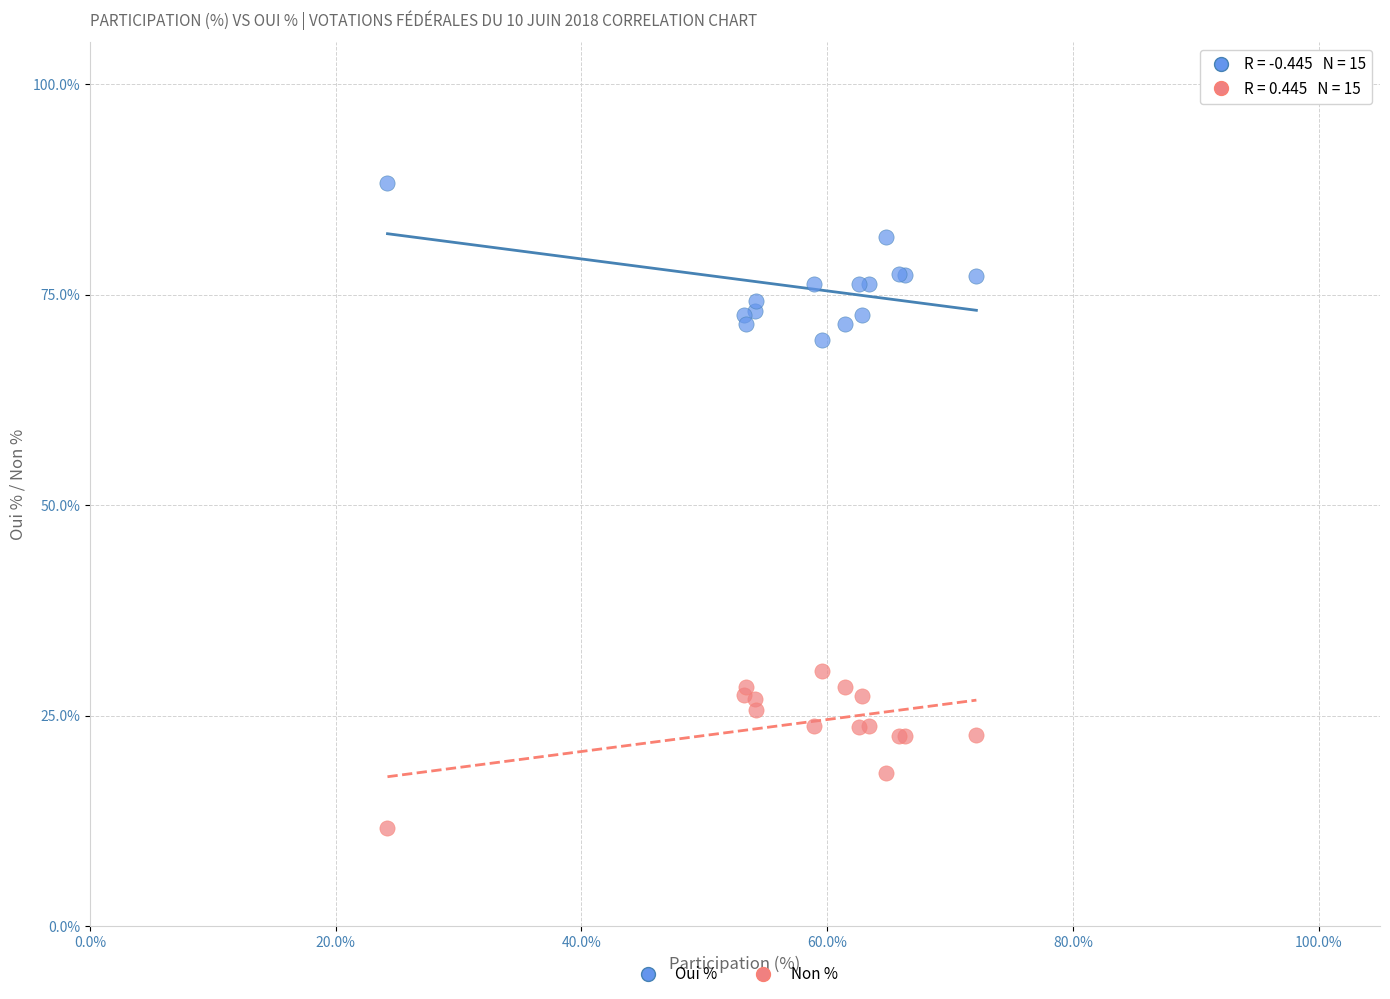

What is the X range (max minus min) for the scatter plot?

47.9